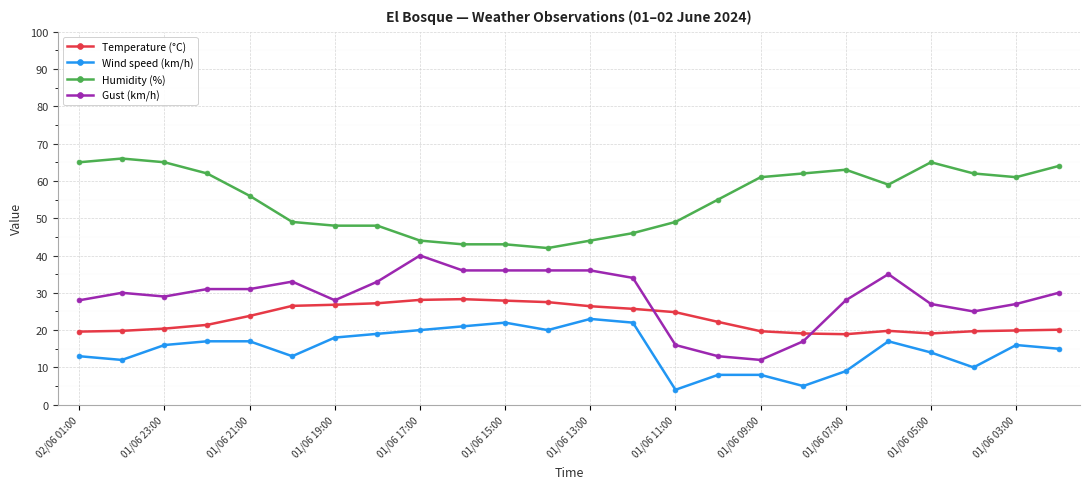

What is the greatest value displayed?

66.0